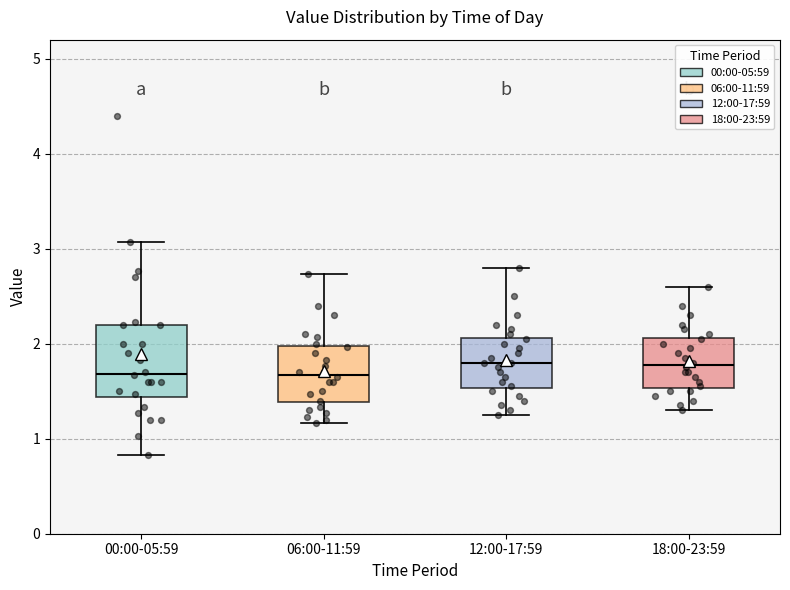

Where does the lower whisker of the box for 06:00-11:59 end on the y-axis? The values are not printed on the chart, so give them approximately, as read against the axis.

1.2